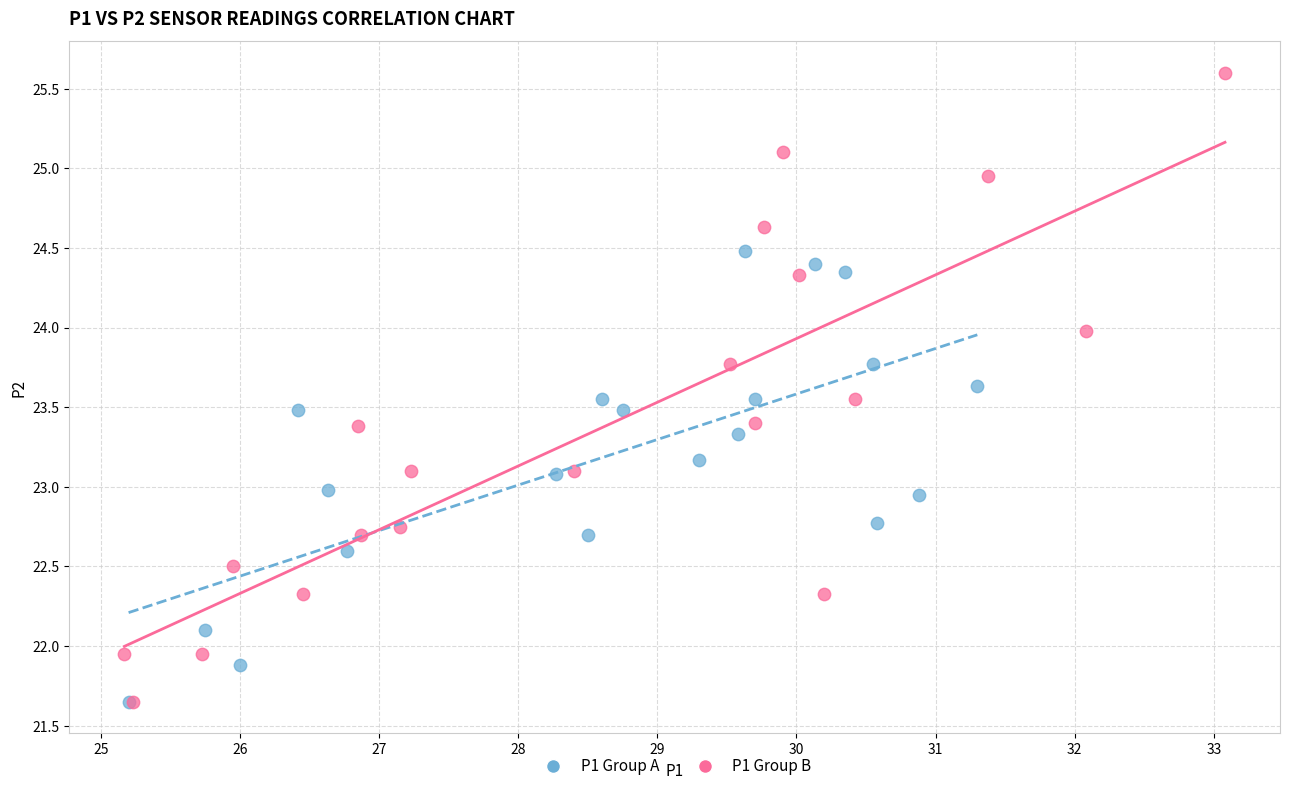

Which series has the largest Y range (max minus min)?

P1 Group B